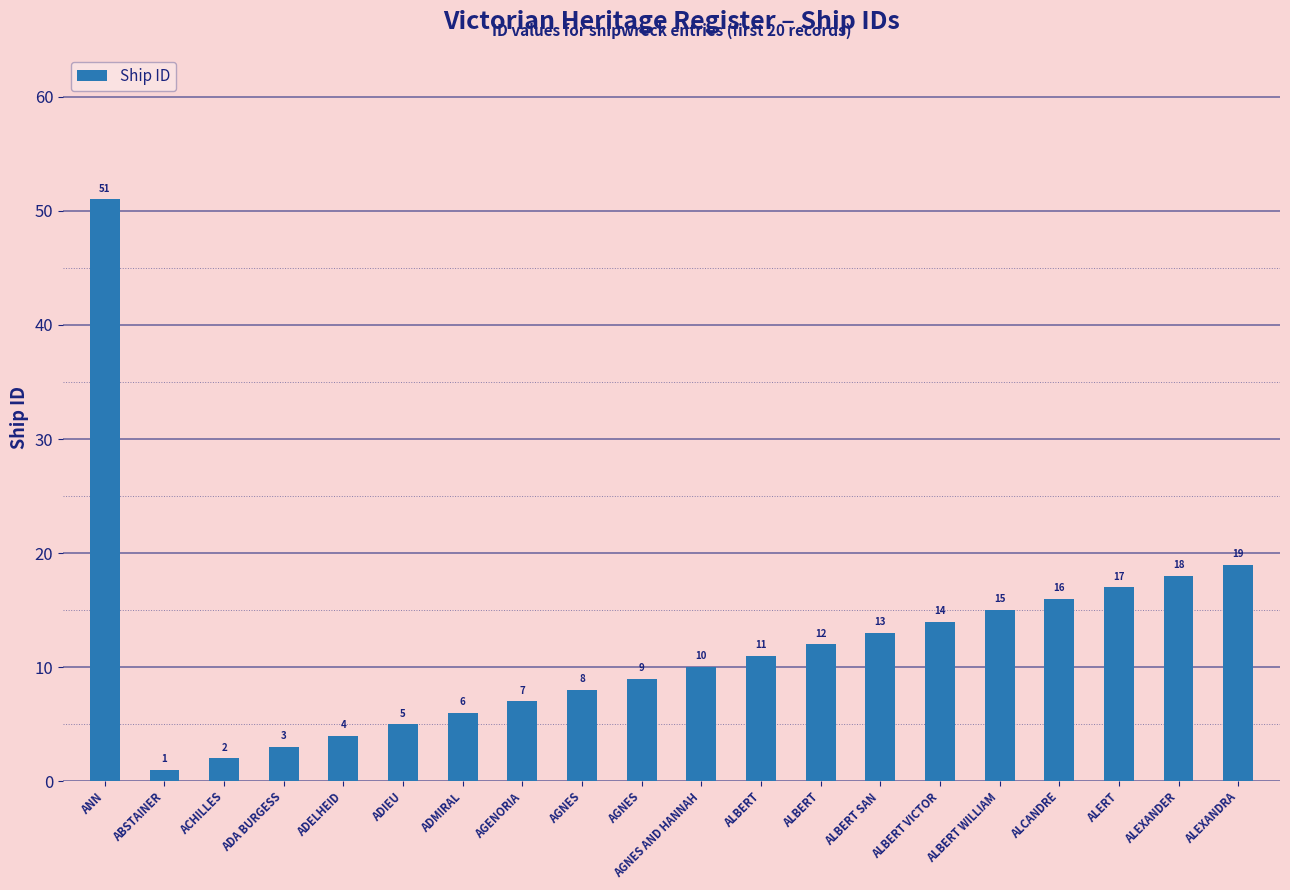

Reading right to left, what are all the values shown in this chart?

ALEXANDRA=19	ALEXANDER=18	ALERT=17	ALCANDRE=16	ALBERT WILLIAM=15	ALBERT VICTOR=14	ALBERT SAN=13	ALBERT=12	ALBERT=11	AGNES AND HANNAH=10	AGNES=9	AGNES=8	AGENORIA=7	ADMIRAL=6	ADIEU=5	ADELHEID=4	ADA BURGESS=3	ACHILLES=2	ABSTAINER=1	ANN=51